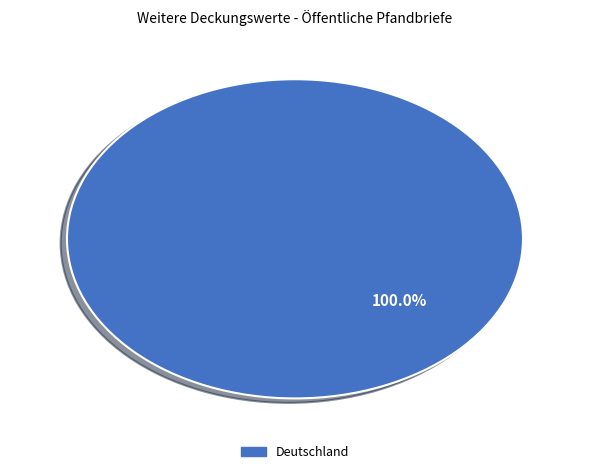

Does any single category account for the majority?

Yes